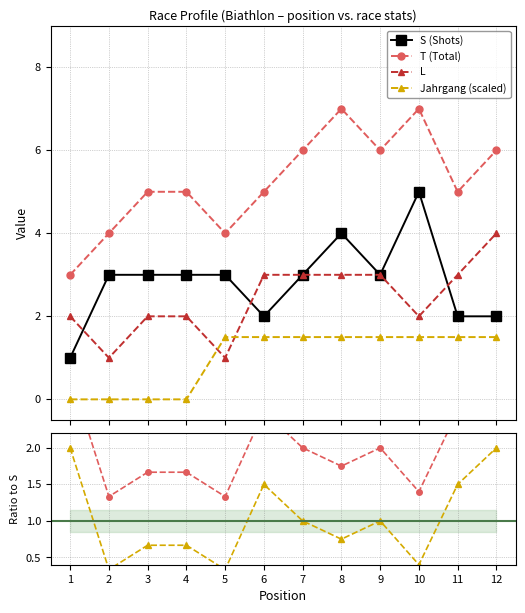

True or false: Jahrgang (scaled) and T (Total) cross at least once.

False